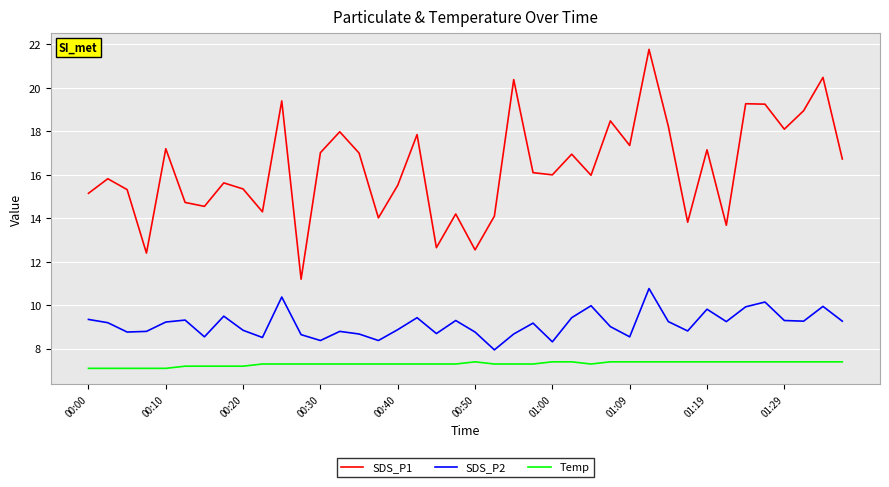

Rank the series by their maximum value, from lowest to highest.

Temp, SDS_P2, SDS_P1